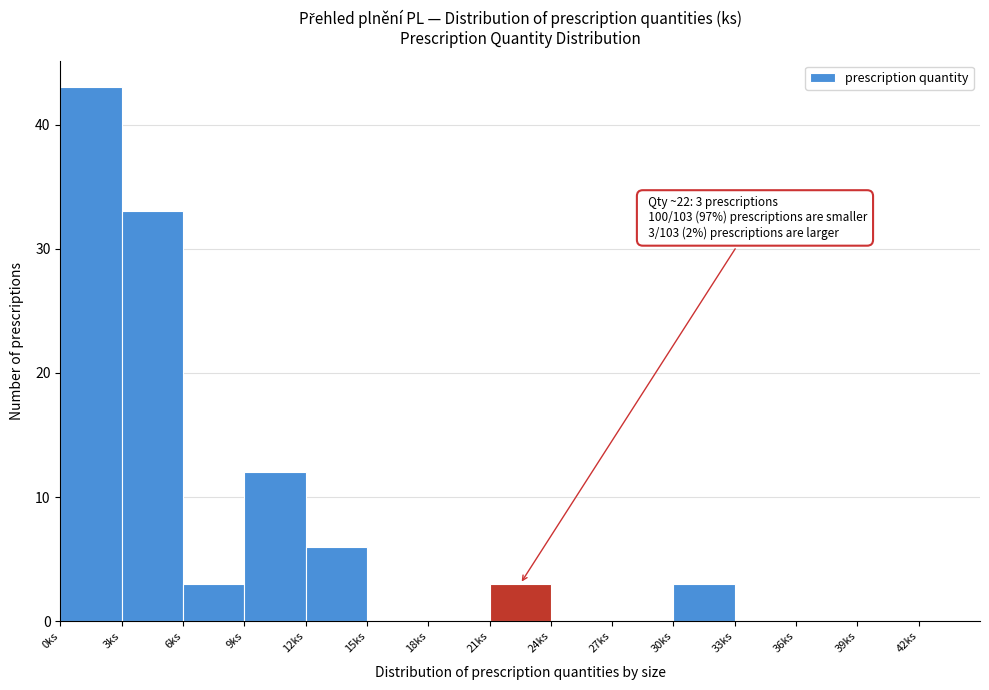

Over which range of the x-axis is the bar tallest?

0 to 3